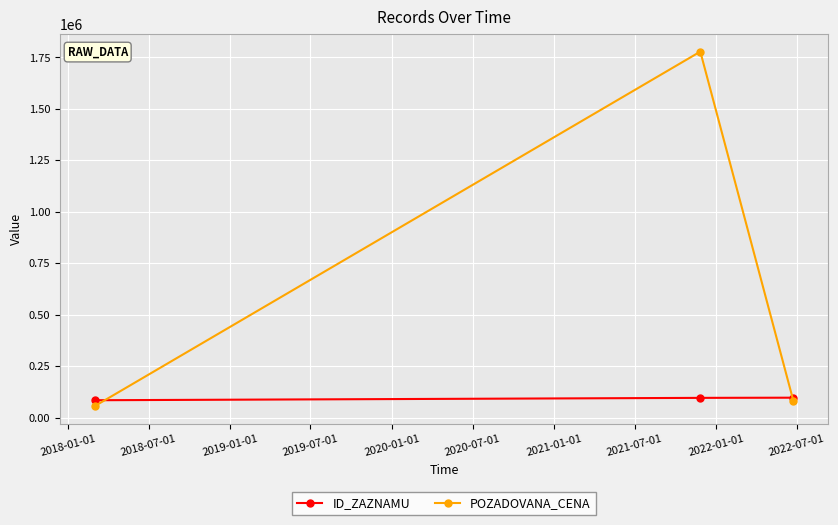

What is the lowest value of the ID_ZAZNAMU series?

84267